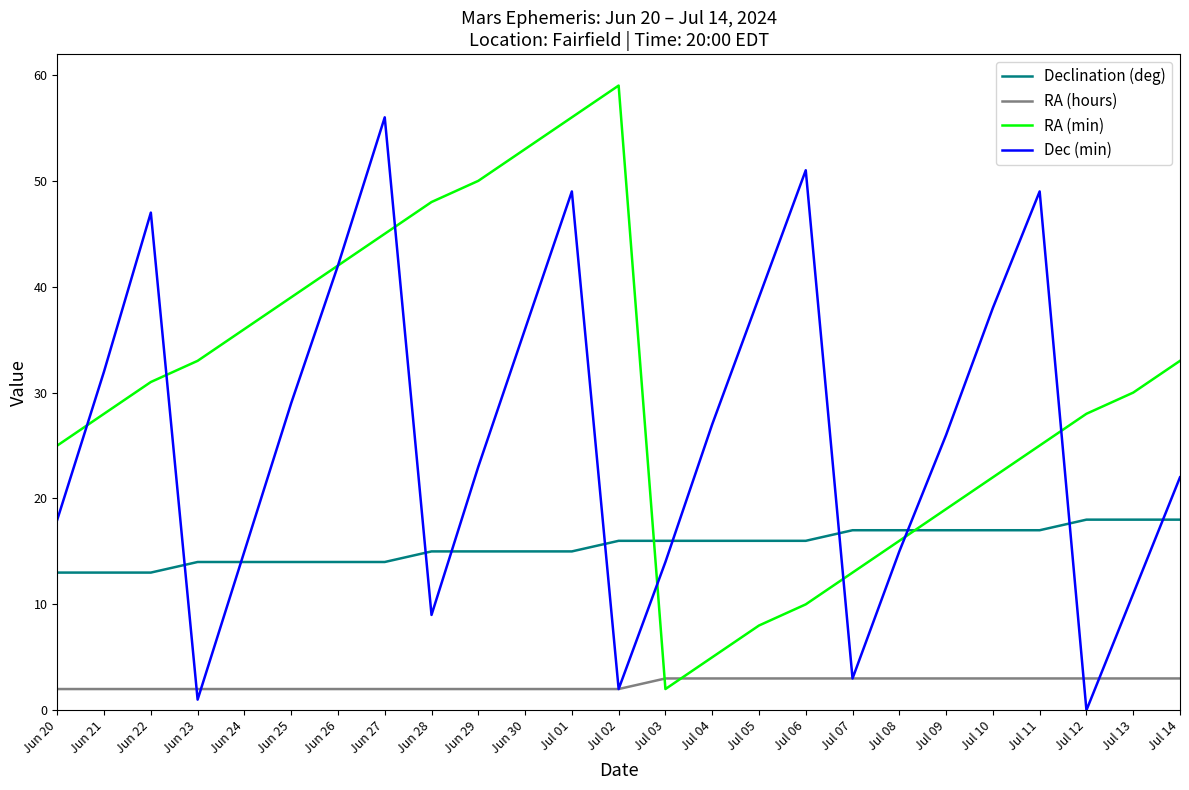

Reading left to right, extract all data points from this chart.

Declination (deg): 13	13	13	14	14	14	14	14	15	15	15	15	16	16	16	16	16	17	17	17	17	17	18	18	18
RA (hours): 2	2	2	2	2	2	2	2	2	2	2	2	2	3	3	3	3	3	3	3	3	3	3	3	3
RA (min): 25	28	31	33	36	39	42	45	48	50	53	56	59	2	5	8	10	13	16	19	22	25	28	30	33
Dec (min): 18	32	47	1	15	29	42	56	9	23	36	49	2	14	27	39	51	3	15	26	38	49	0	11	22